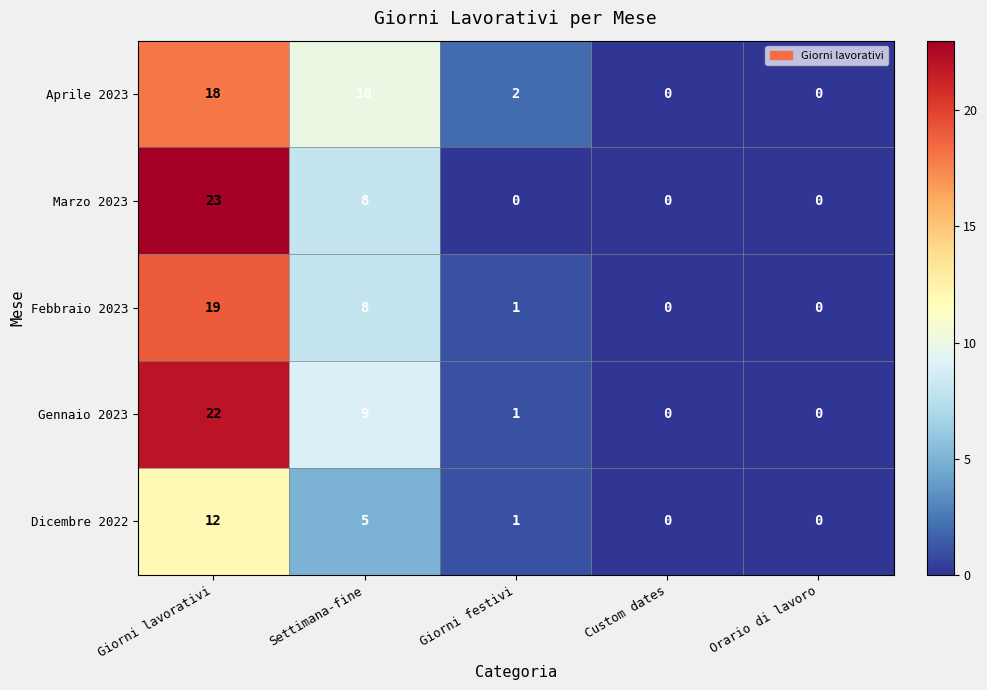

True or false: Dicembre 2022 has a value of 1 at Giorni festivi.

True